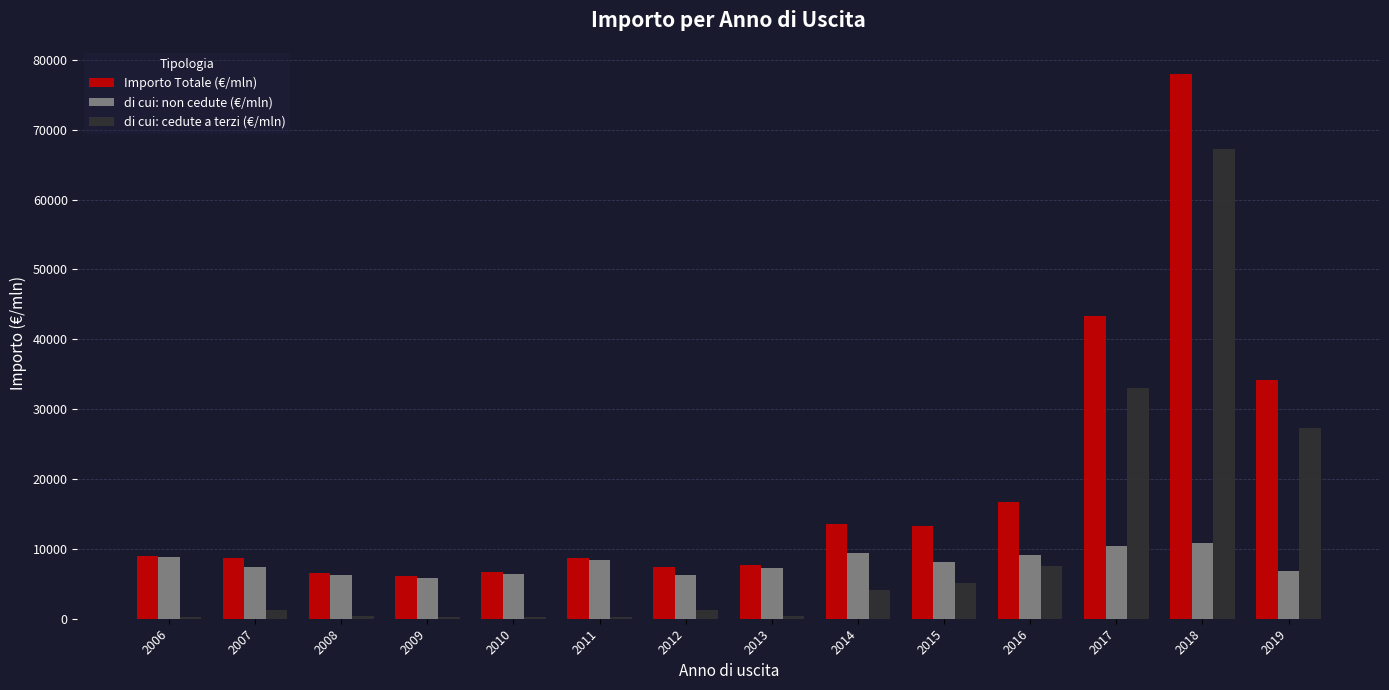

Where is di cui: cedute a terzi (€/mln) nearest to the value 33717?

2017